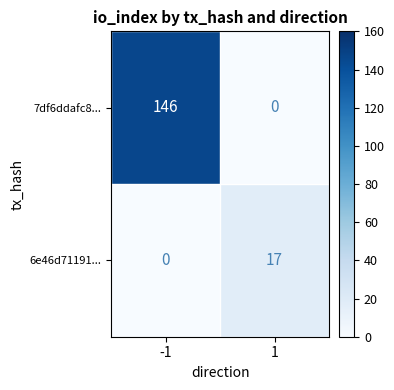

What is the sum of all 6e46d71191... values?

17